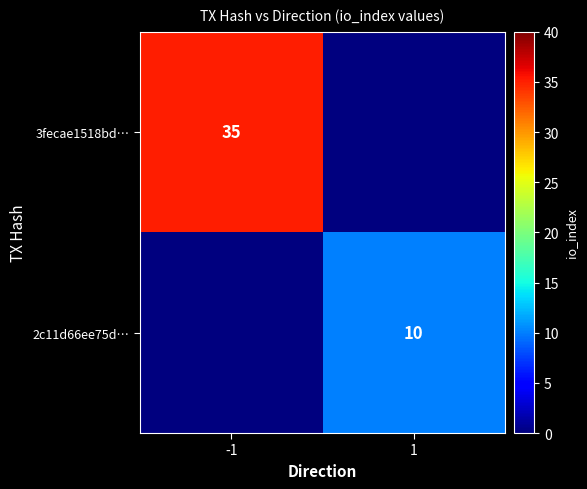

True or false: 2c11d66ee75d… has a value of 3 at 1.

False